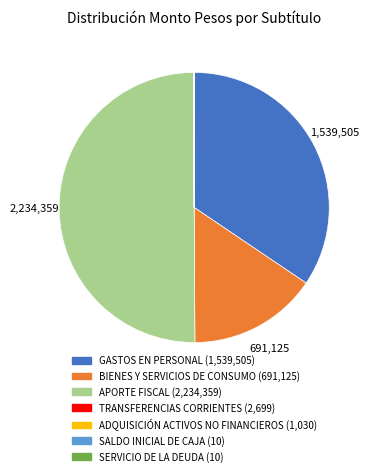

How many segments does this pie chart have?

7